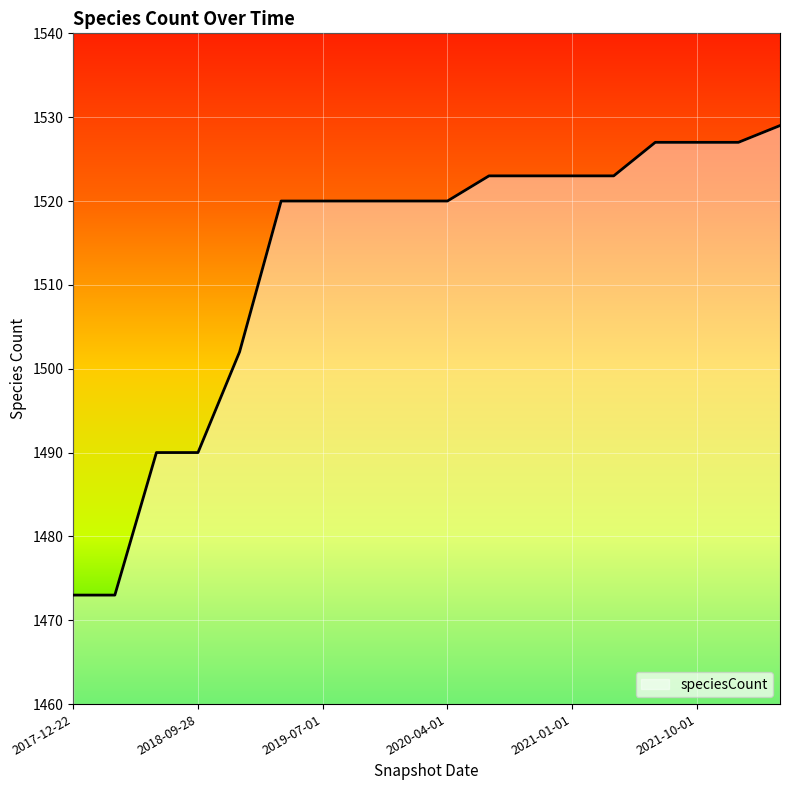

What is the minimum value shown in the chart?

1473